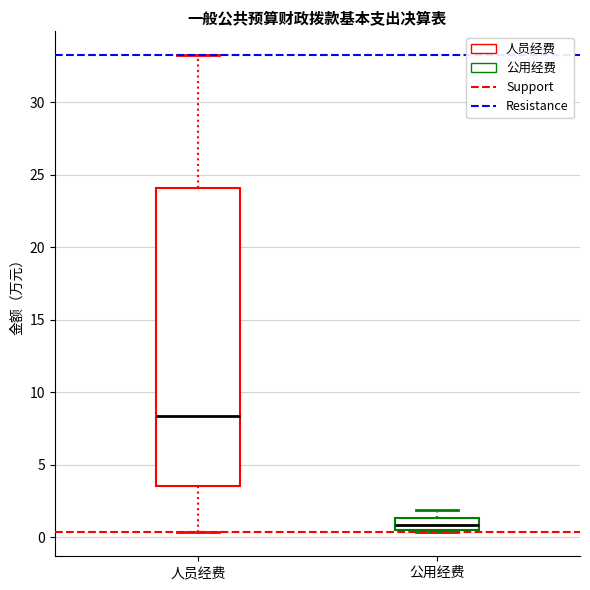

Reading left to right, read every box against the y-axis: the position of its median line, the range the box covers, and the ends of its whiskers. The values are not printed on the chart, so give them approximately, as read against the axis.

人员经费: median 8.5, box 3.5 to 24.0, whiskers 0.5 to 33.0
公用经费: median 1.0, box 0.5 to 1.5, whiskers 0.5 (just below the box's lower edge) to 2.0